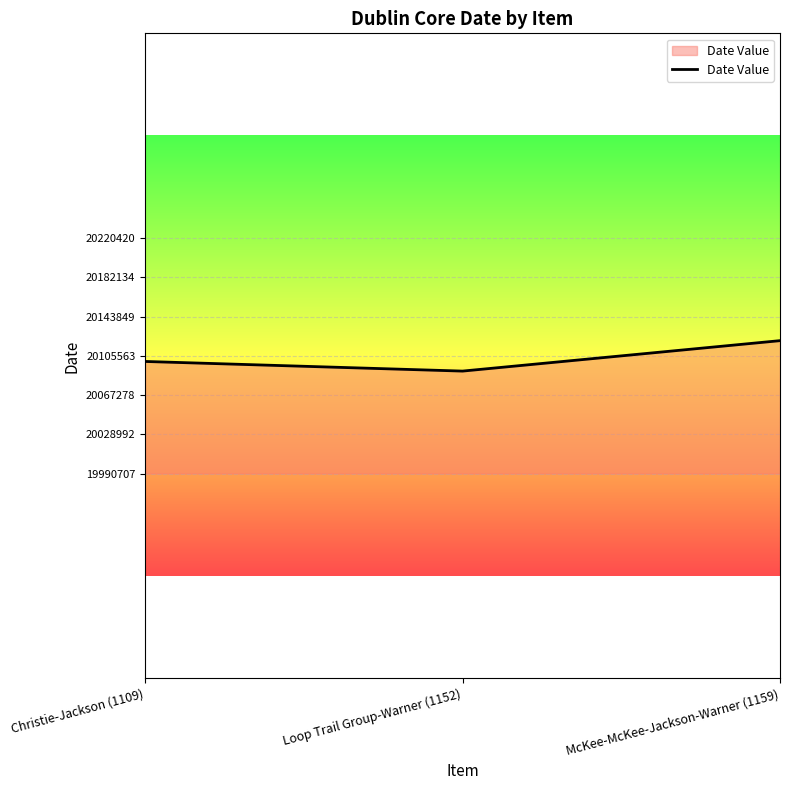

Rank the categories by value from lowest to highest.

Loop Trail Group-Warner (1152), Christie-Jackson (1109), McKee-McKee-Jackson-Warner (1159)